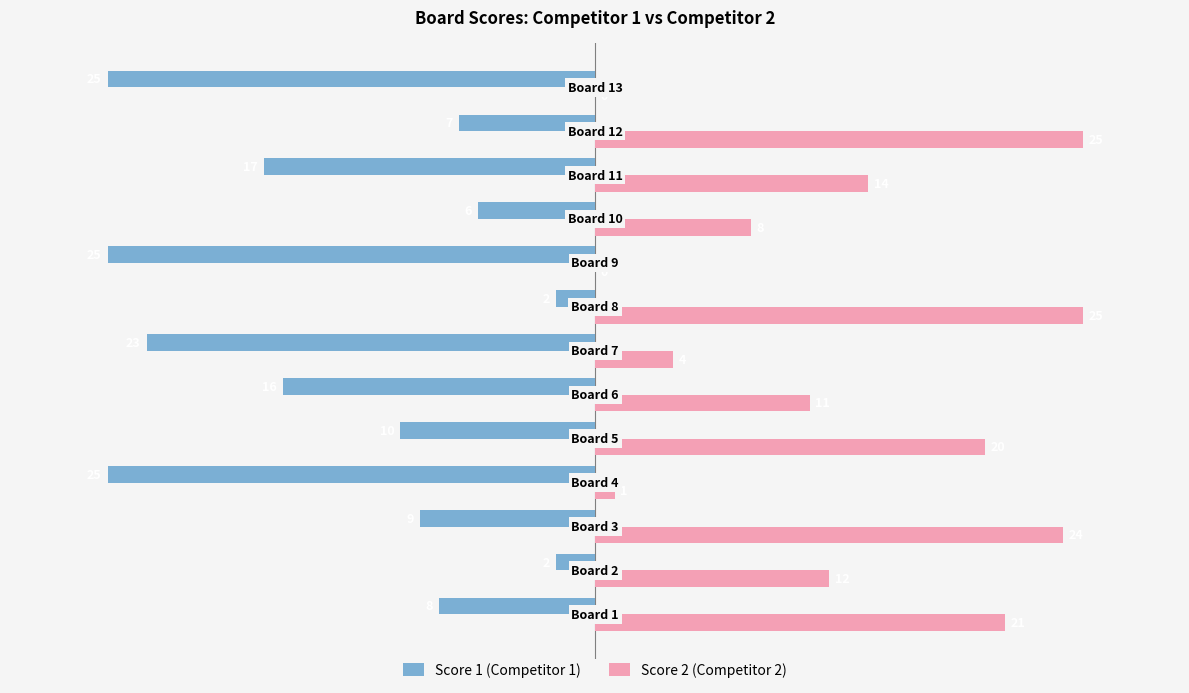

What are all the series names shown in the legend?

Score 1 (Competitor 1), Score 2 (Competitor 2)